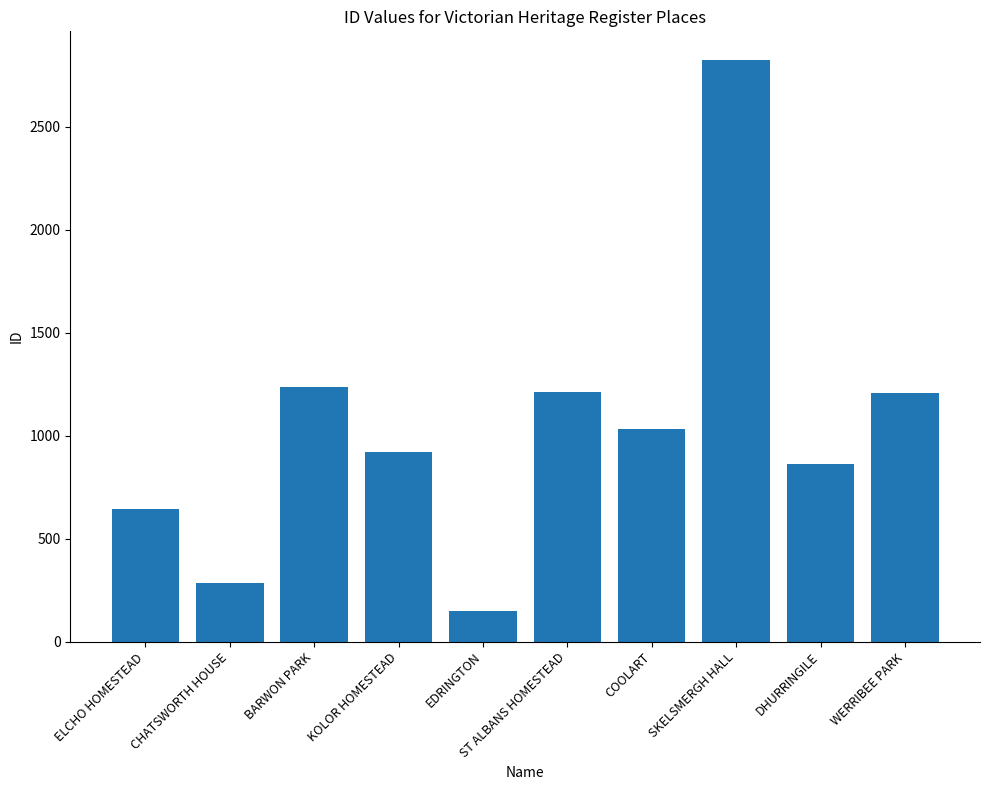

Which category has the lowest value across all series?

EDRINGTON